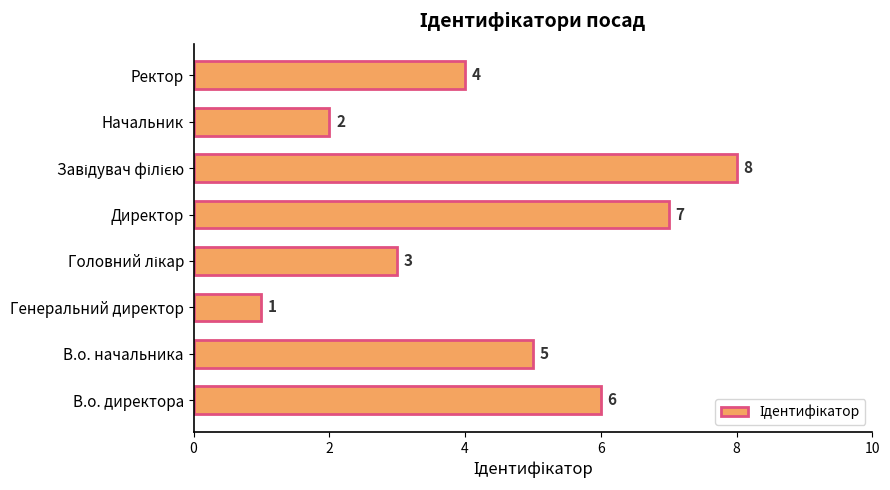

Approximately how many times larger is the value at Начальник compared to В.о. начальника?

0.4